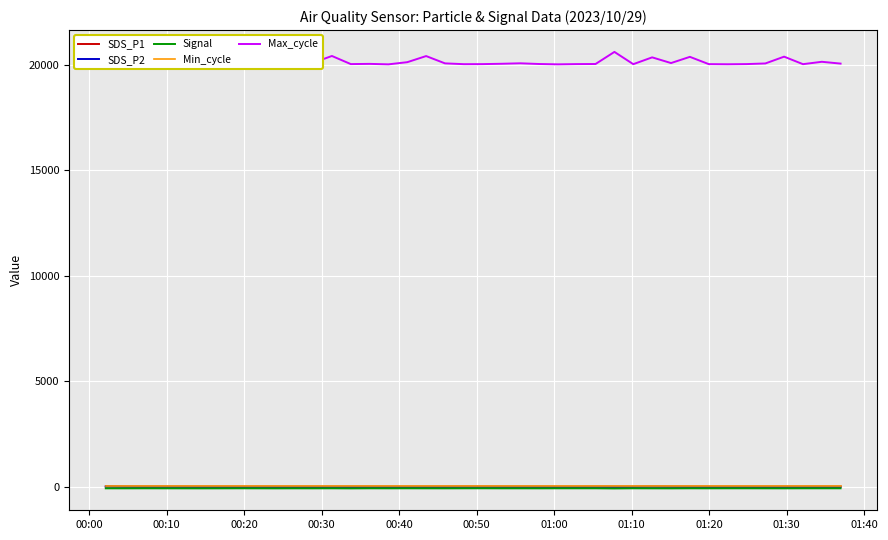

Which series has the largest range (max minus min)?

Max_cycle